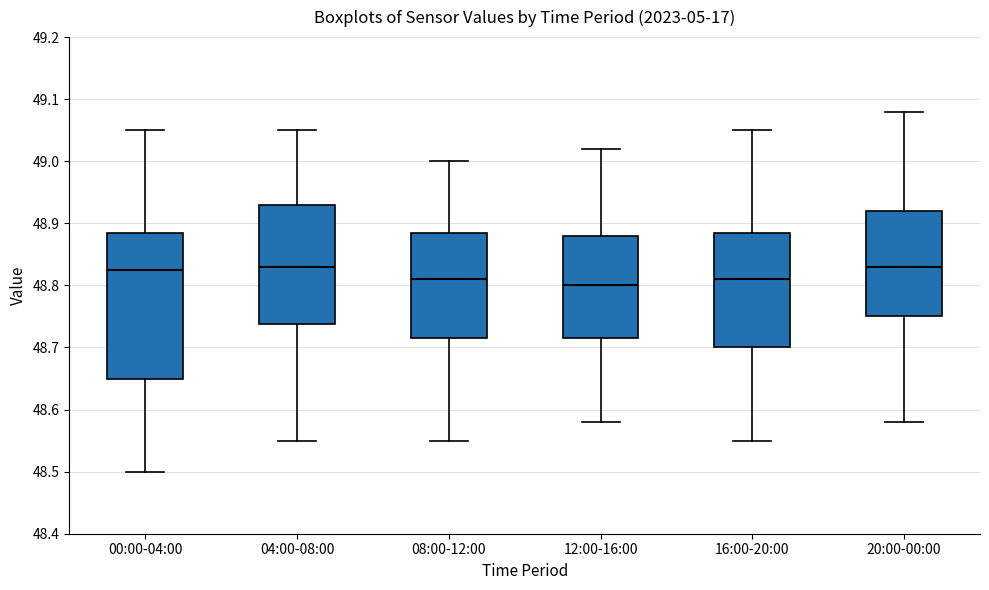

Reading left to right, read every box against the y-axis: the position of its median line, the range the box covers, and the ends of its whiskers. The values are not printed on the chart, so give them approximately, as read against the axis.

00:00-04:00: median 48.83, box 48.65 to 48.89, whiskers 48.50 to 49.05
04:00-08:00: median 48.83, box 48.74 to 48.93, whiskers 48.55 to 49.05
08:00-12:00: median 48.81, box 48.72 to 48.89, whiskers 48.55 to 49.00
12:00-16:00: median 48.80, box 48.72 to 48.88, whiskers 48.58 to 49.02
16:00-20:00: median 48.81, box 48.70 to 48.89, whiskers 48.55 to 49.05
20:00-00:00: median 48.83, box 48.75 to 48.92, whiskers 48.58 to 49.08